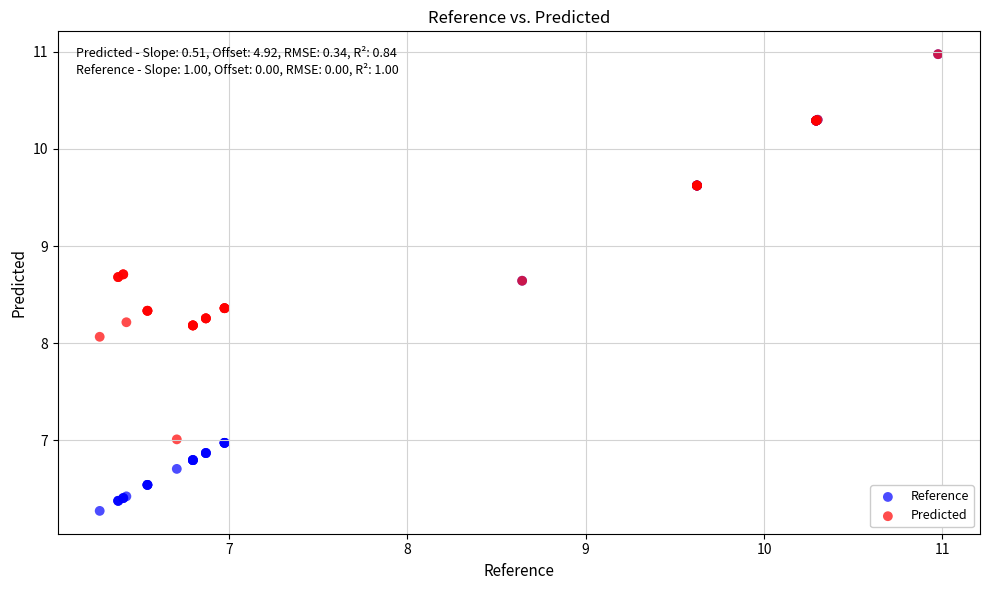

In the Predicted series, what Y value is closest to 8?

8.1